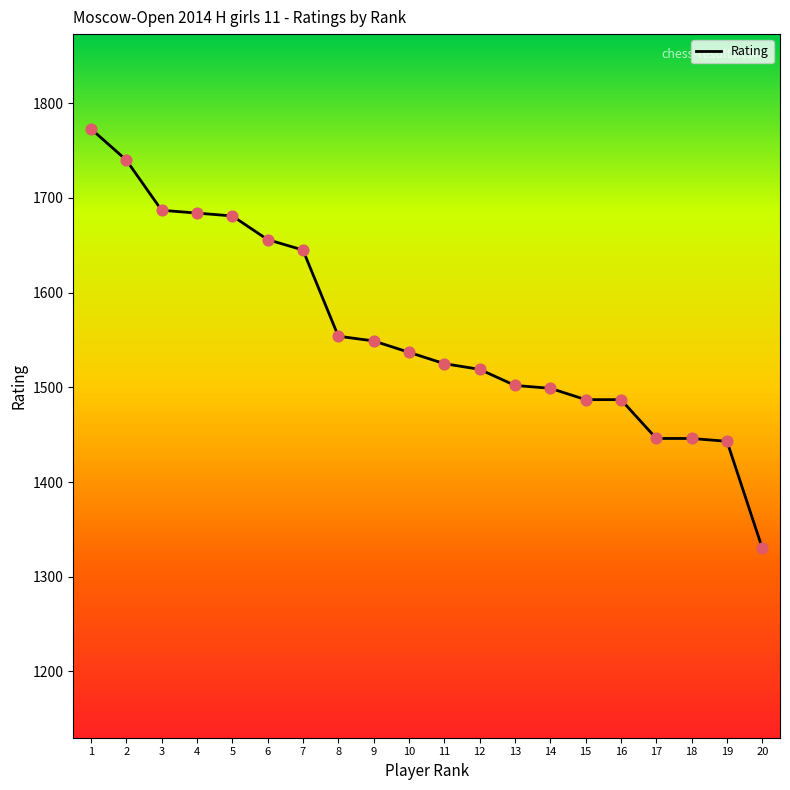

Which has a higher value, 2 or 16?

2